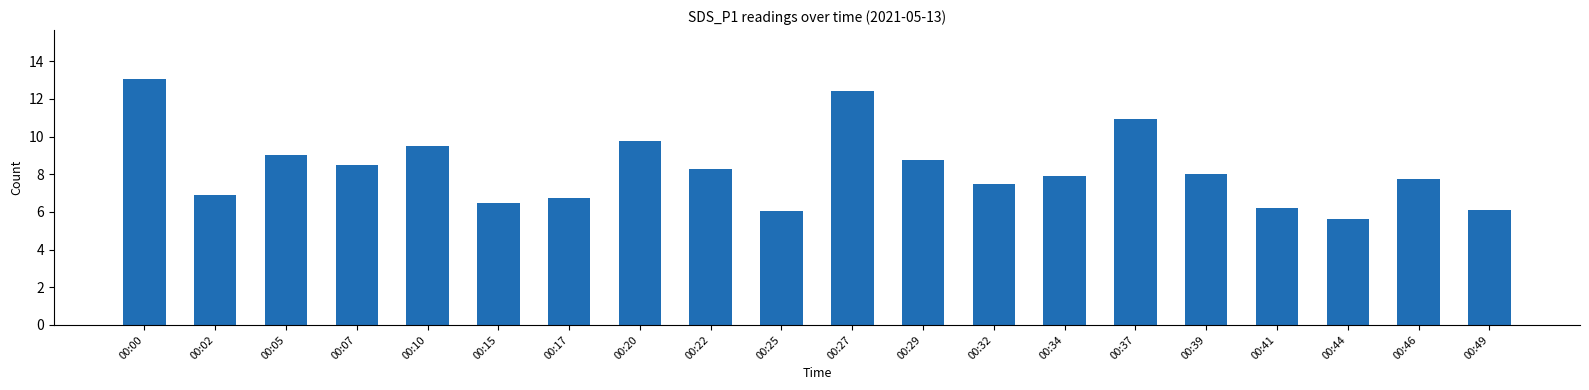

What is the average value?

8.3